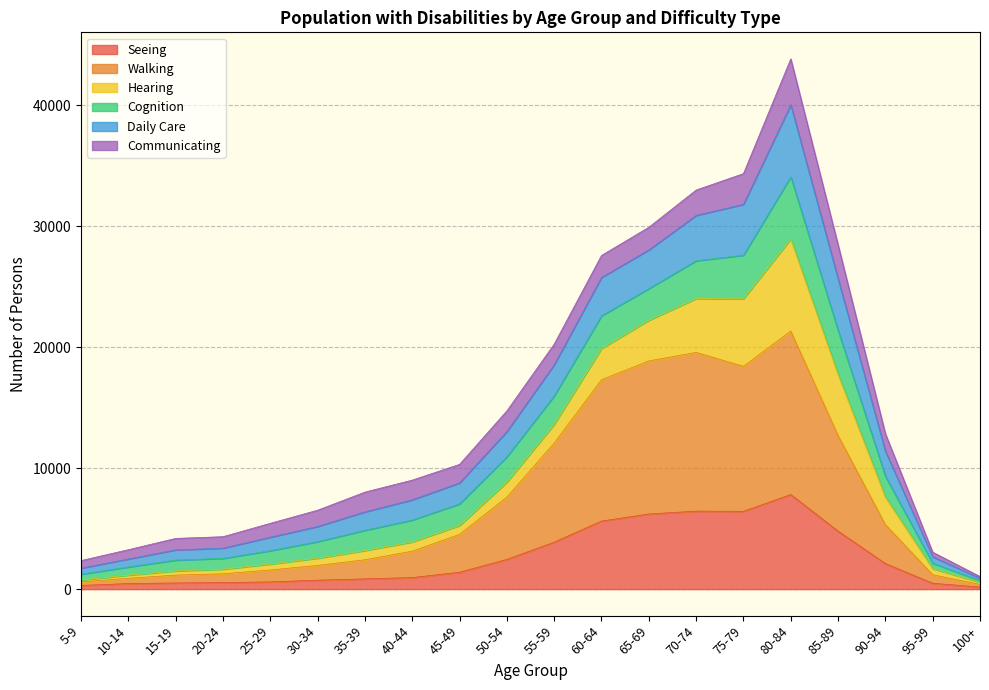

What are all the series names shown in the legend?

Seeing, Walking, Hearing, Cognition, Daily Care, Communicating